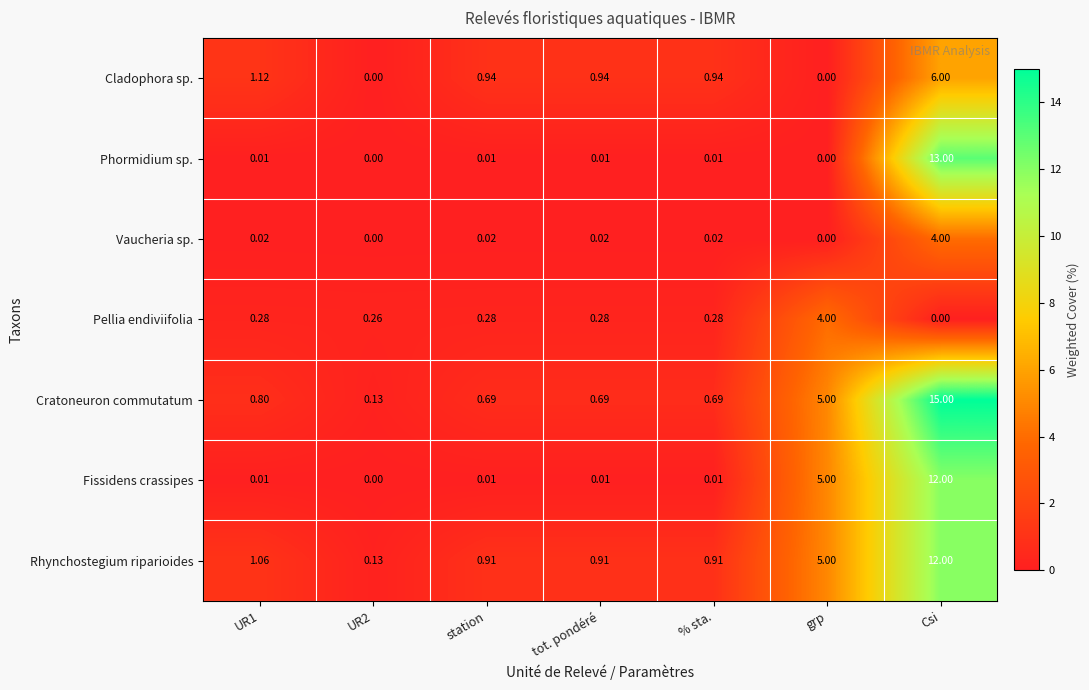

Which category has the highest value in the Vaucheria sp. series?

Csi